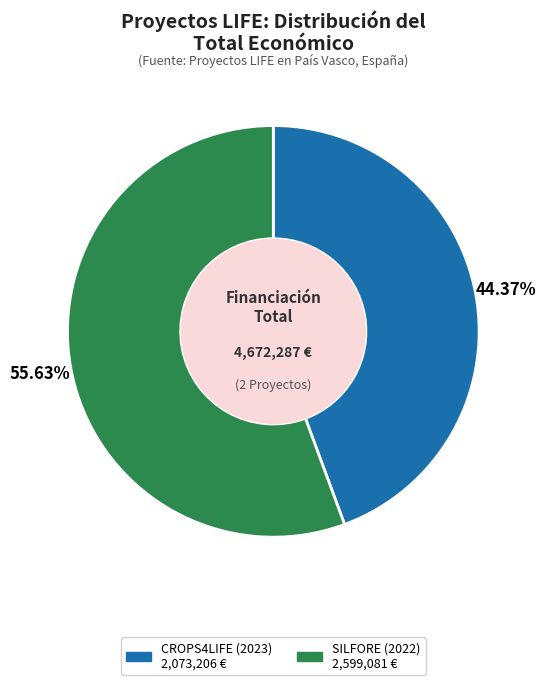

To the nearest percent, what percentage of the pie is SILFORE (2022)?

56%